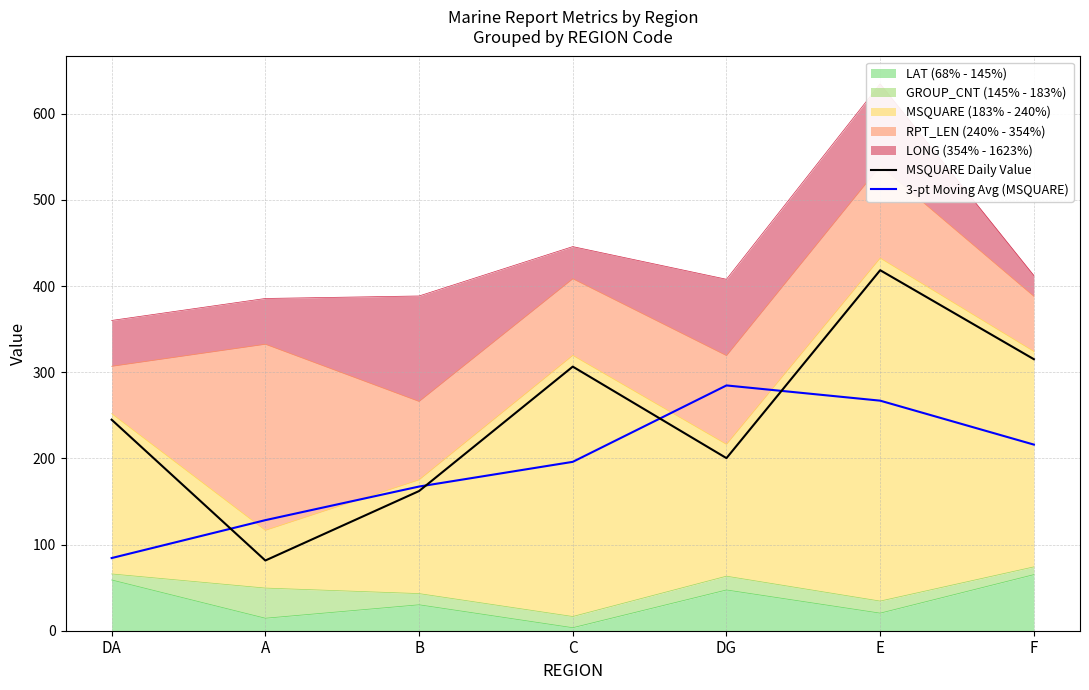

List the series in order of their peak value, highest first.

MSQUARE Daily Value, 3-pt Moving Avg (MSQUARE)